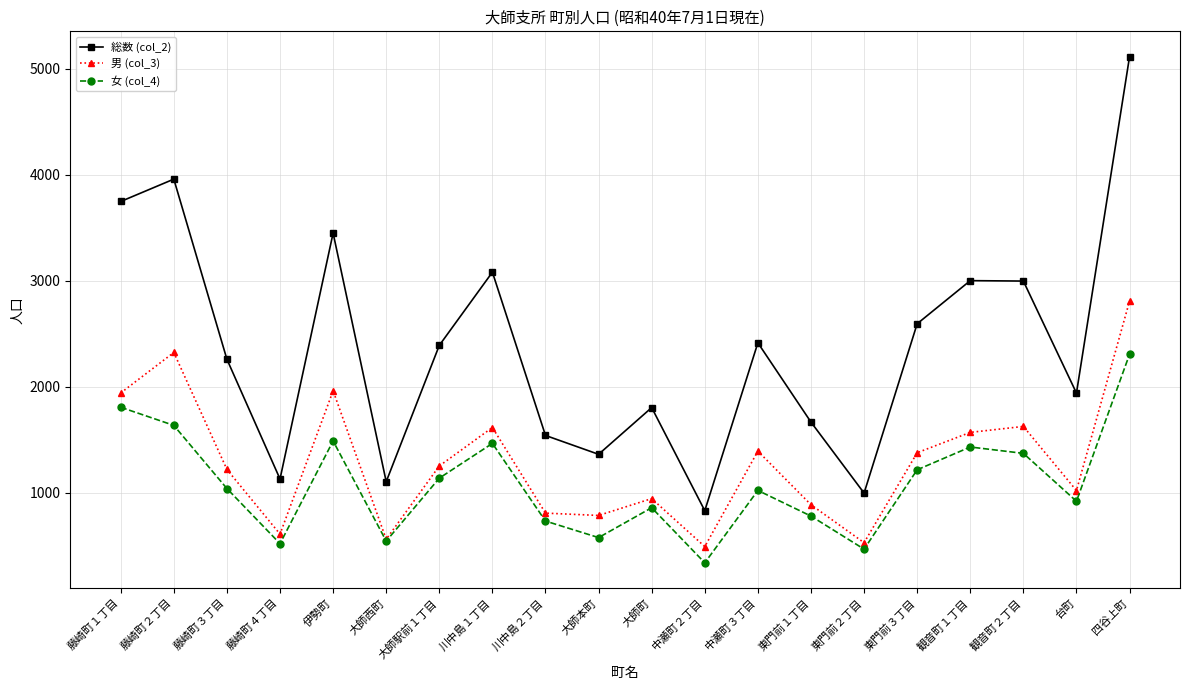

Is this an area chart (filled region under the line)?

No